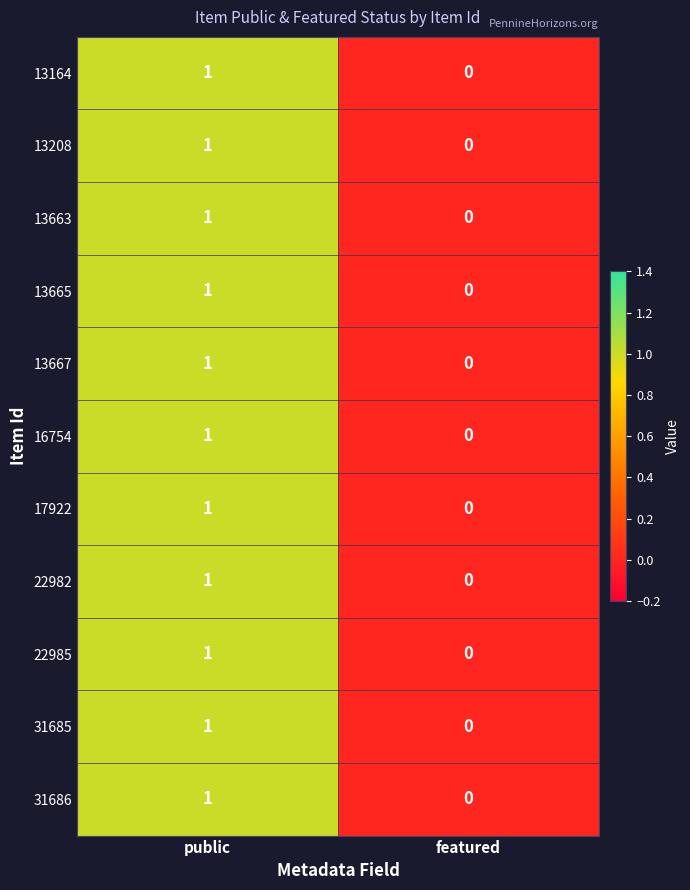

True or false: 22982 has a value of 1 at featured.

False